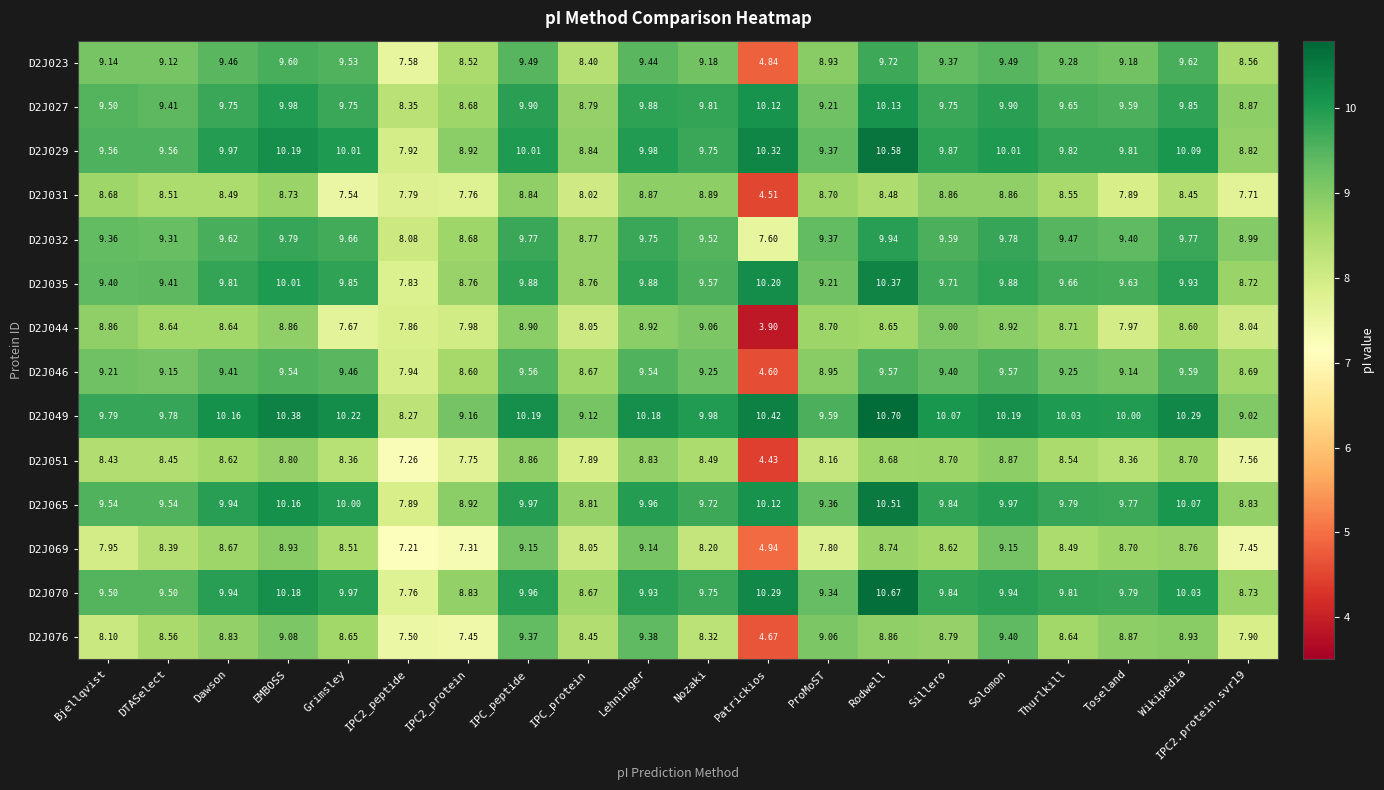

At how many categories does at least one series exceed 4?

20